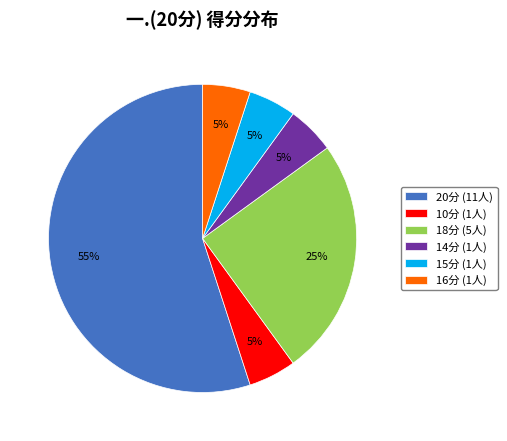

What percentage is the 20分 (11人) slice, to the nearest percent?

55%